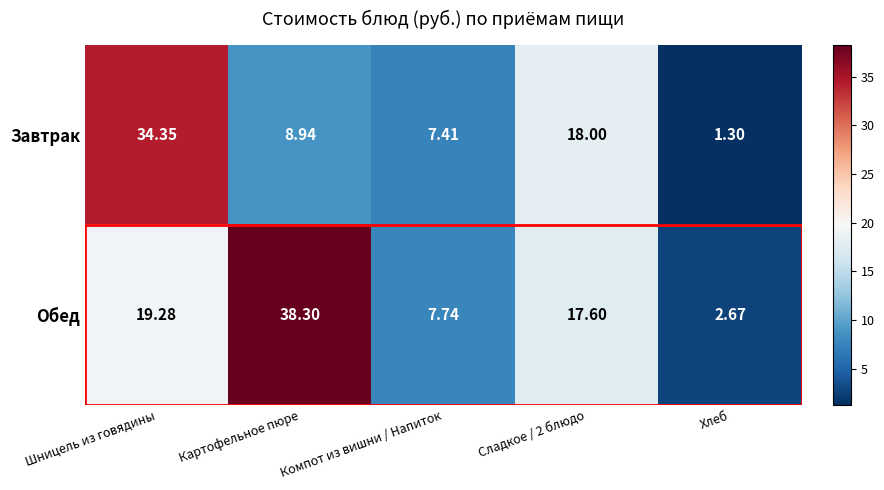

Which series has the widest spread of values?

Обед